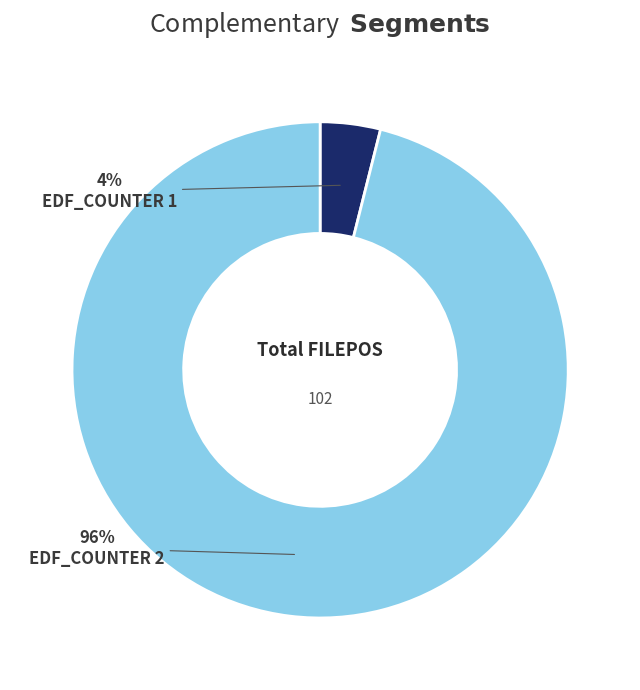

Is there a majority slice in this chart?

Yes